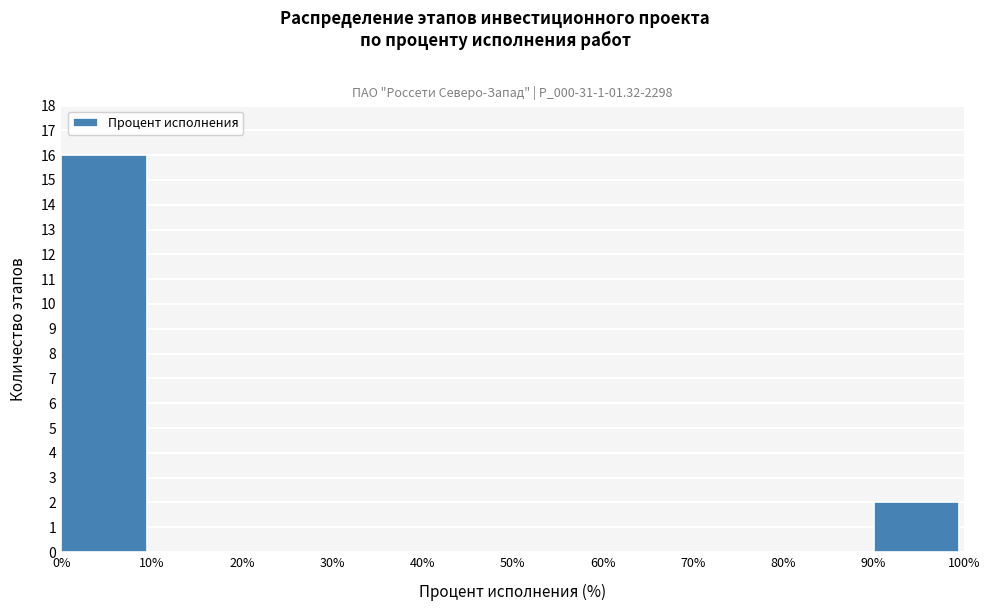

What is the height of the bar covering 90% to 100% on the x-axis? The values are not printed on the chart, so give them approximately, as read against the axis.

2